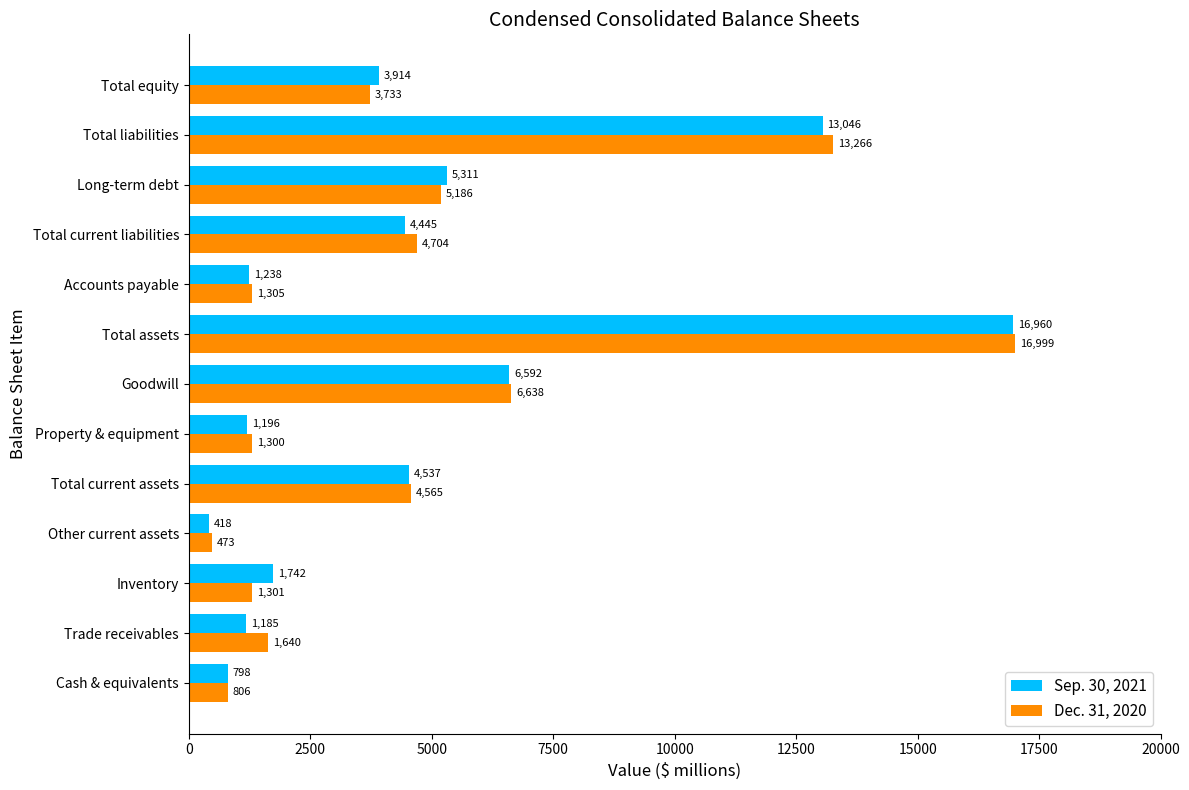

Rank the series by their maximum value, from lowest to highest.

Sep. 30, 2021, Dec. 31, 2020